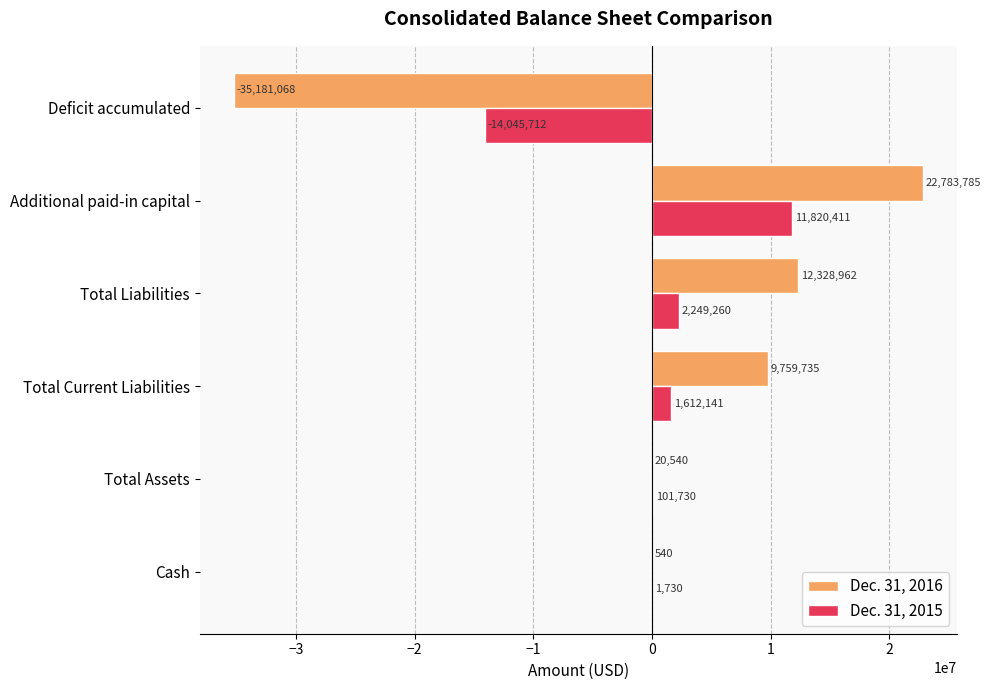

True or false: Dec. 31, 2016 has a value of 20540 at Total Assets.

True